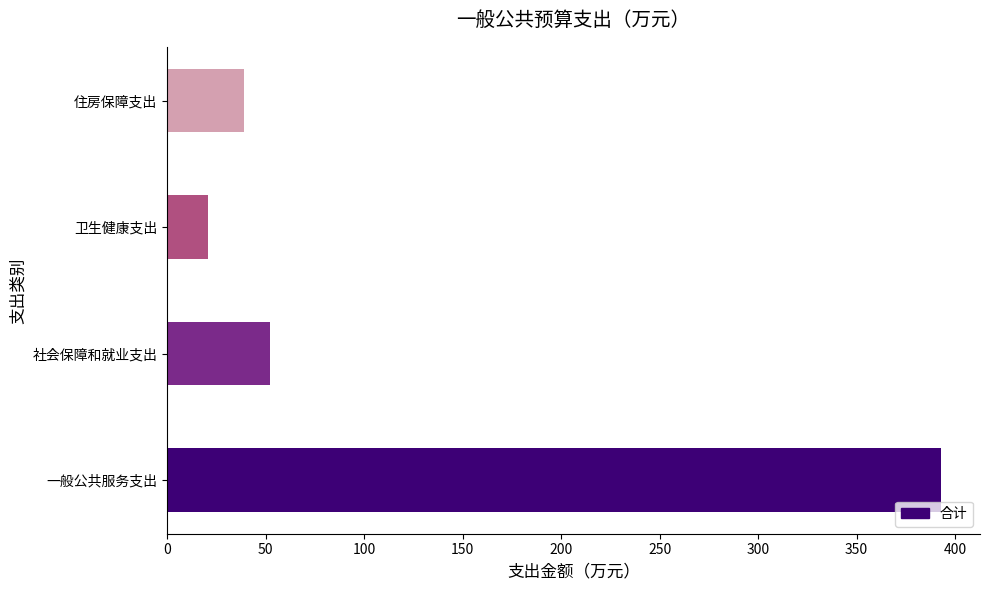

List the labels in order of value, smallest first.

卫生健康支出, 住房保障支出, 社会保障和就业支出, 一般公共服务支出